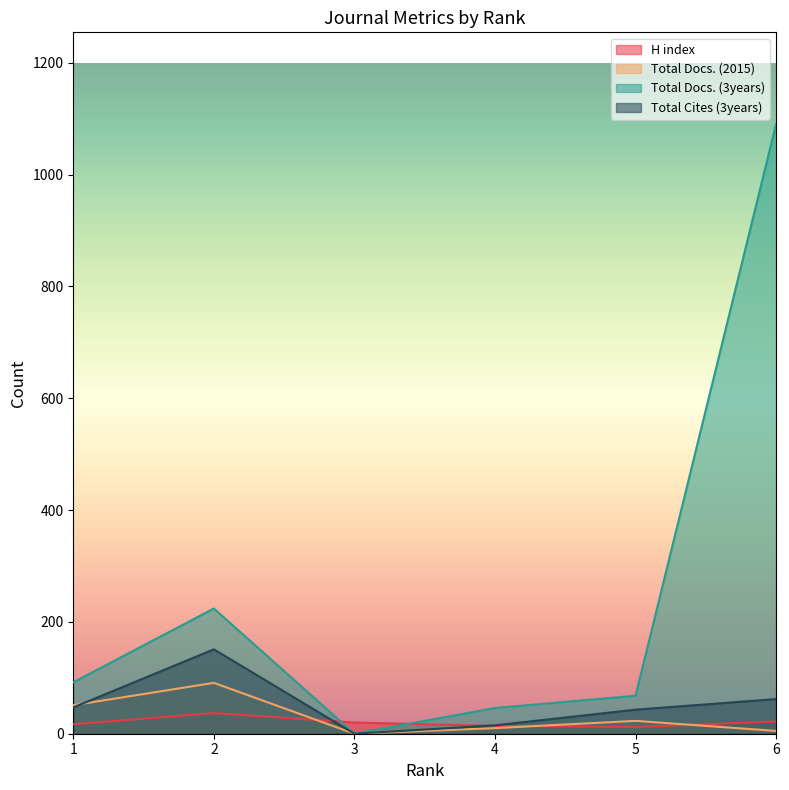

Between 4 and 6, which is larger?

6